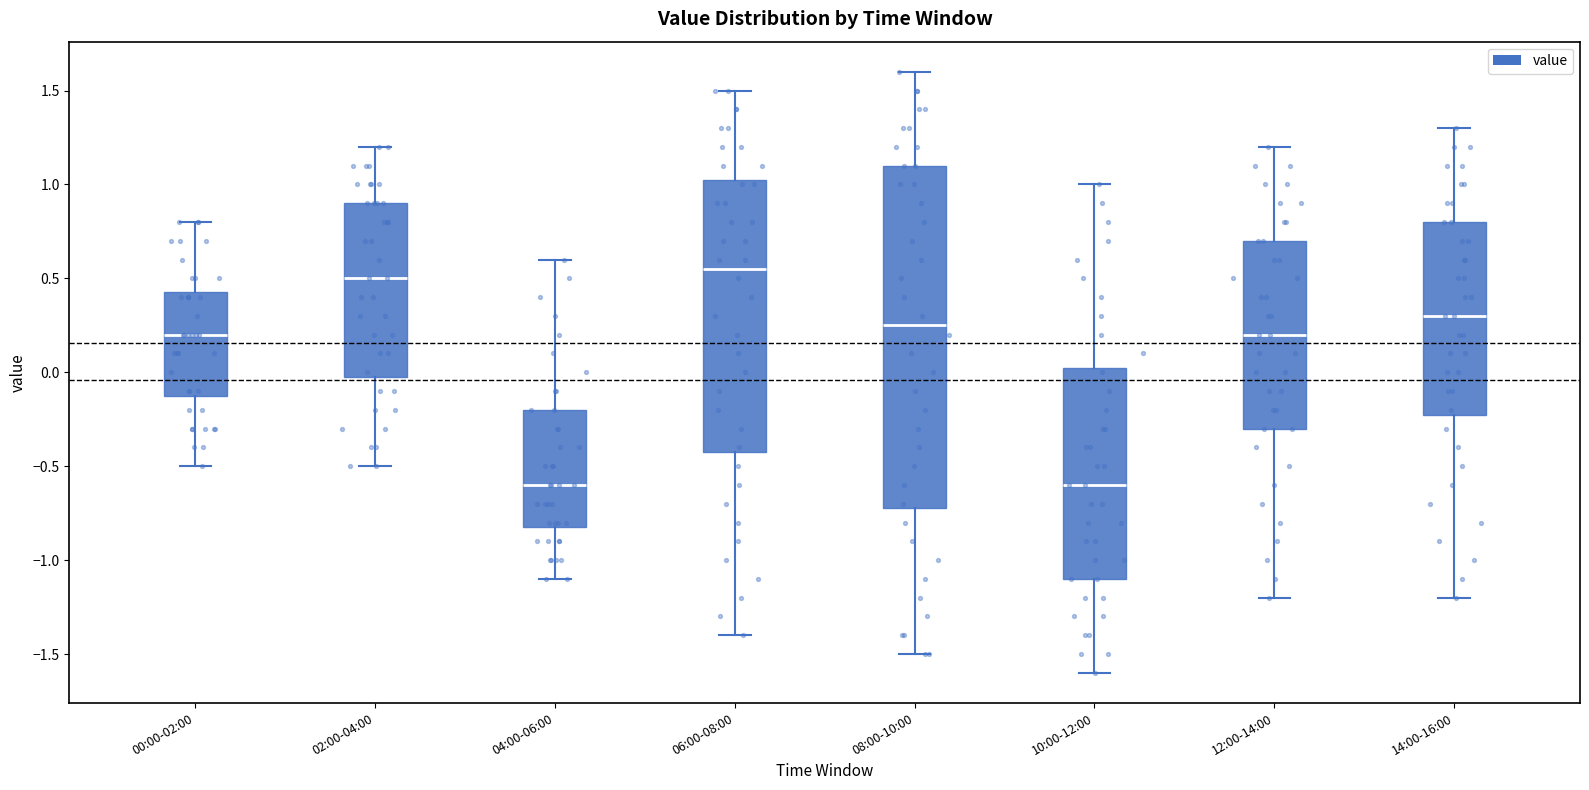

Comparing the boxes themselves (not the whiskers), which one is the tallest?

08:00-10:00